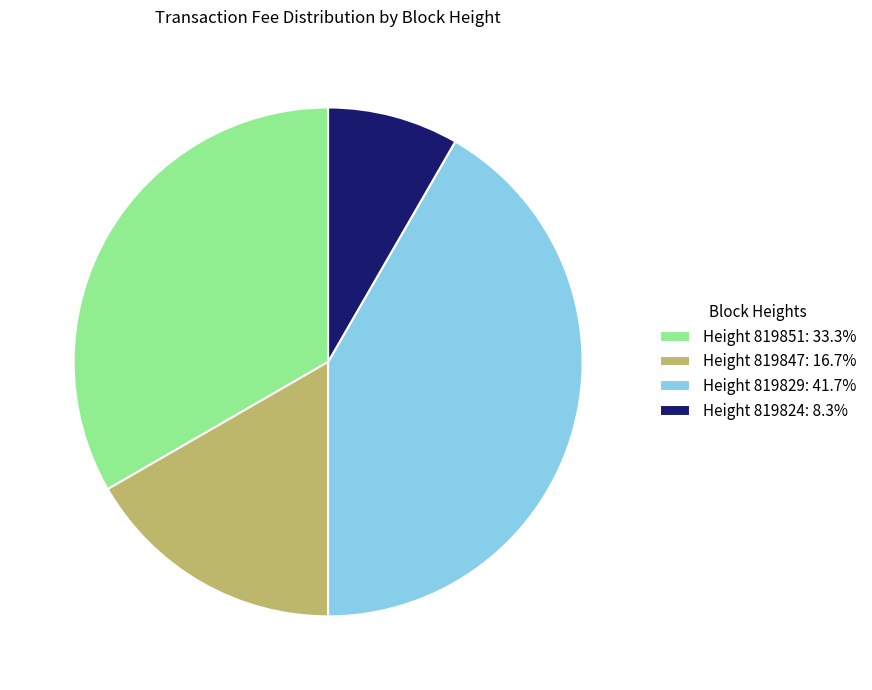

Does Height 819847: 16.7% account for over 50% of the chart?

No